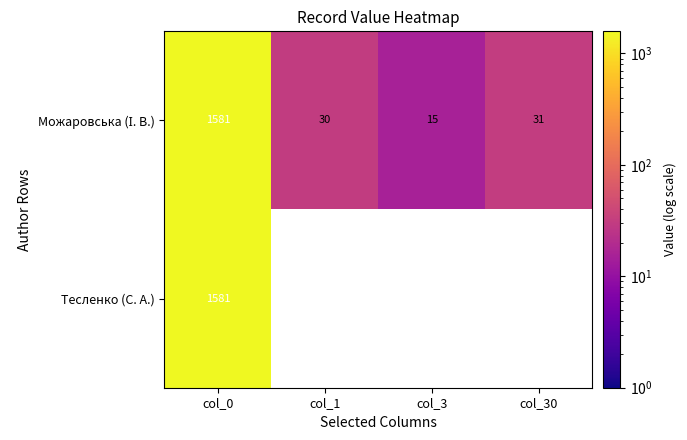

True or false: Тесленко (С. А.) has a value of 1004 at col_0.

False